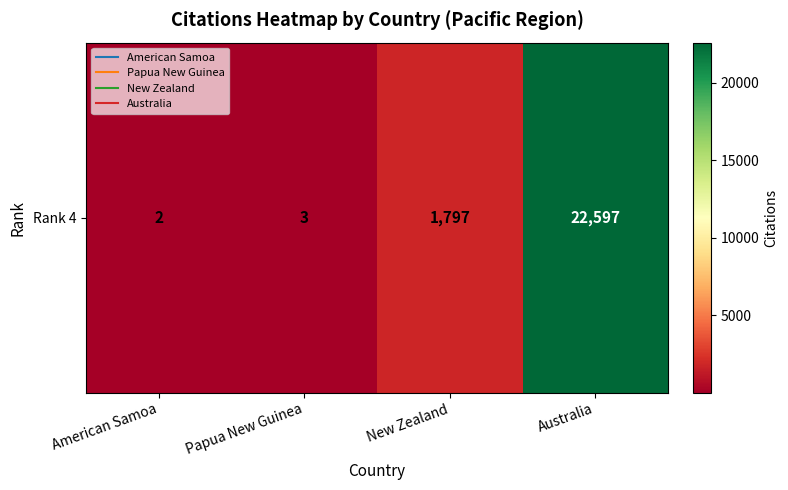

Reading left to right, list all the values displayed in this chart.

2	3	1797	22597